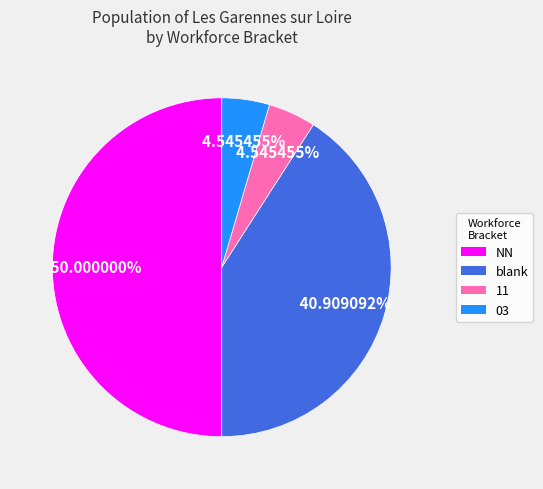

What is the largest slice in the pie chart?

NN